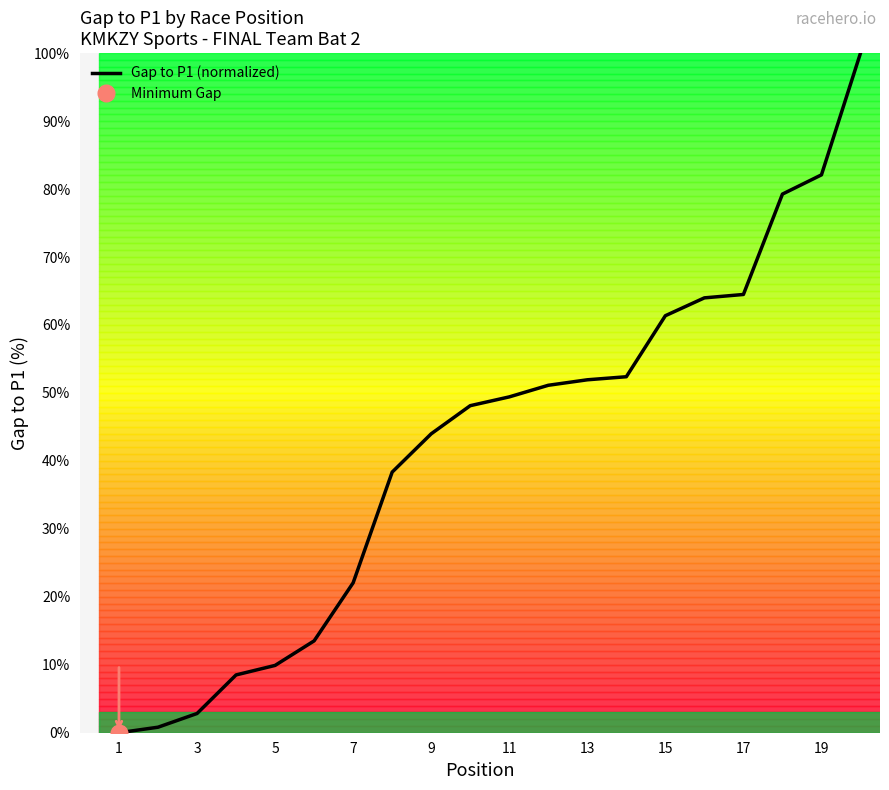

Does the chart have visible grid lines?

No